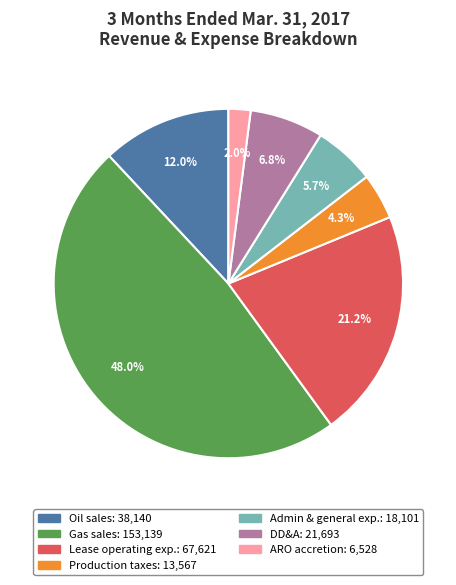

Does any single category account for the majority?

No